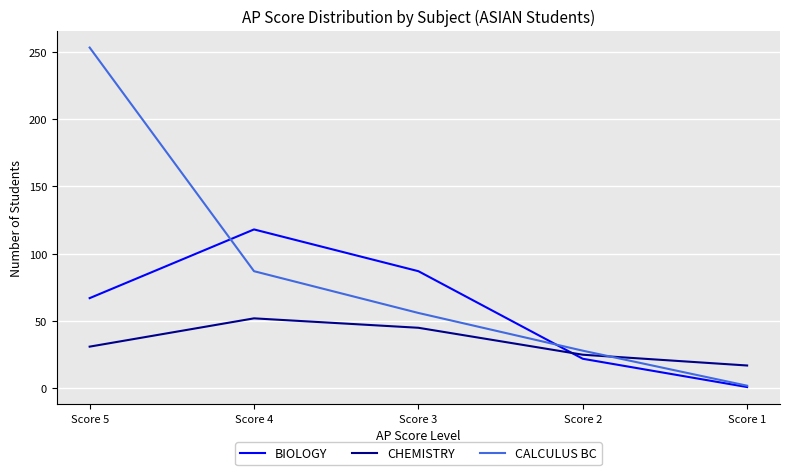

What is the difference between the second highest and second lowest values in the BIOLOGY series?

65